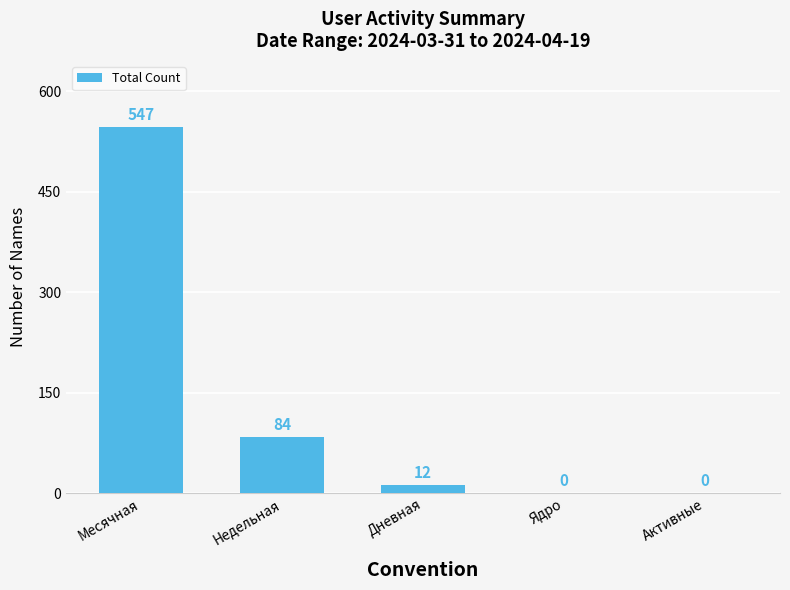

Is it true that the value at Активные is -356?

False